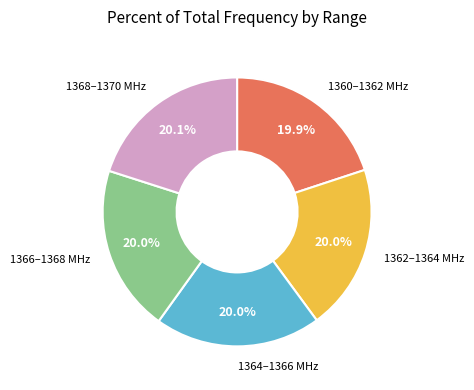

To the nearest percent, what is the average slice percentage?

20%